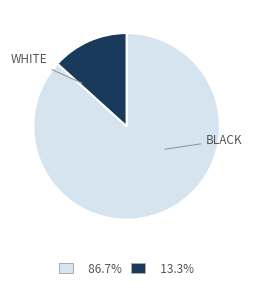

Is there a majority slice in this chart?

Yes